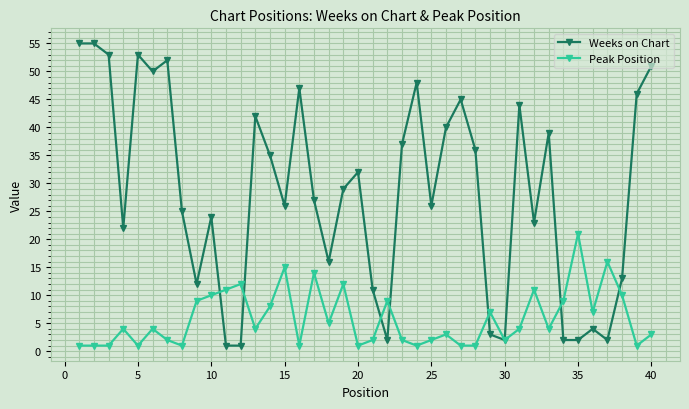

What are all the series names shown in the legend?

Weeks on Chart, Peak Position